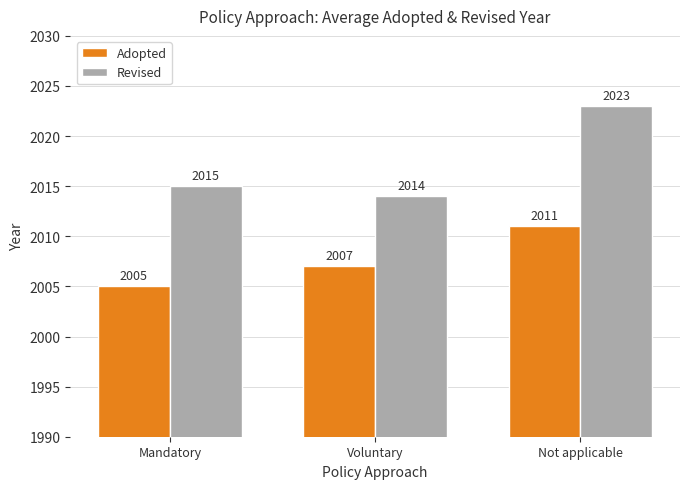

How many bars are there in each group?

2